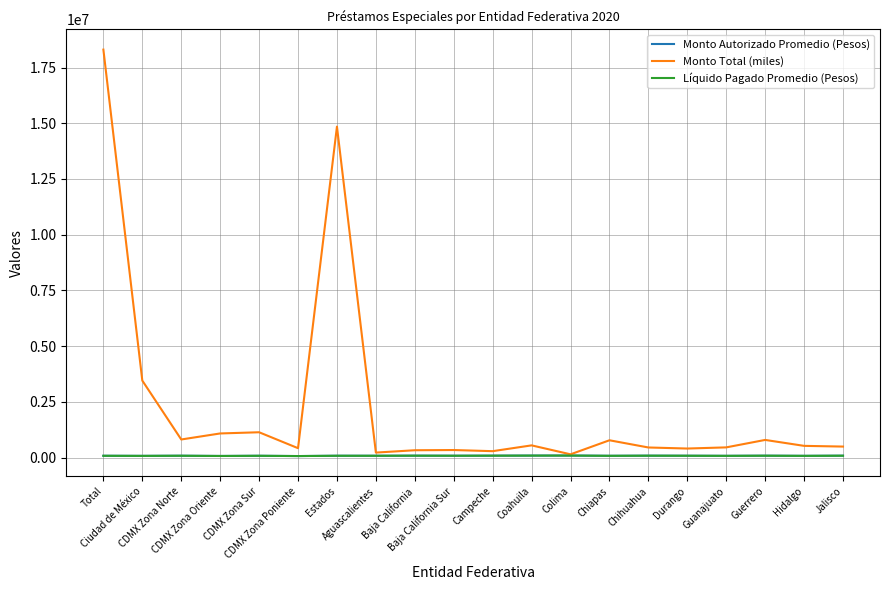

What is the maximum value shown in the chart?

18305442.7